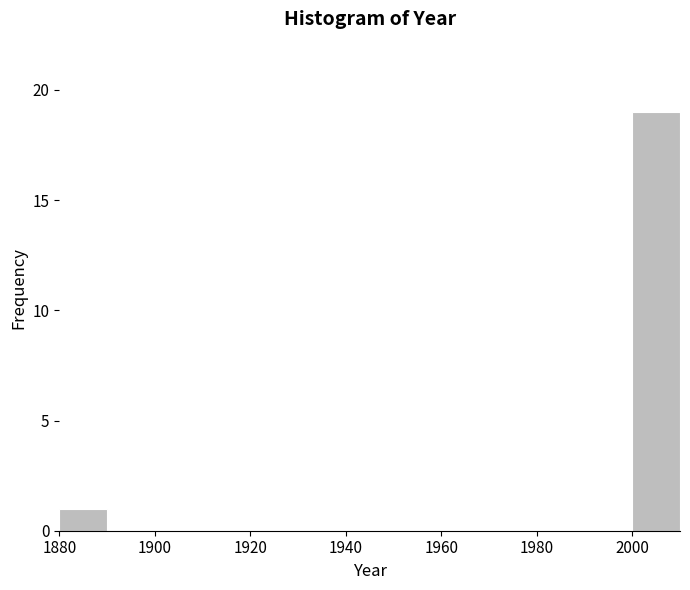

Reading left to right, list every bar in this chart as the range it spans on the x-axis followed by its height. The values are not printed on the chart, so give them approximately, as read against the axis.

1880 to 1890: 1
1890 to 1900: 0
1900 to 1910: 0
1910 to 1920: 0
1920 to 1930: 0
1930 to 1940: 0
1940 to 1950: 0
1950 to 1960: 0
1960 to 1970: 0
1970 to 1980: 0
1980 to 1990: 0
1990 to 2000: 0
2000 to 2010: 19